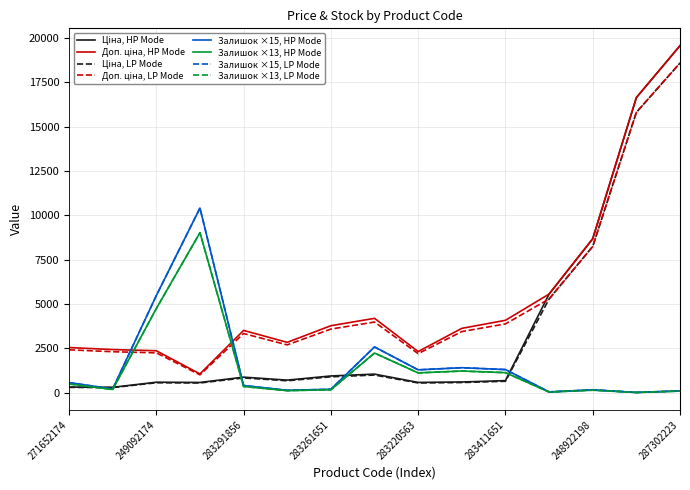

Does the chart display data point markers on the line(s)?

No